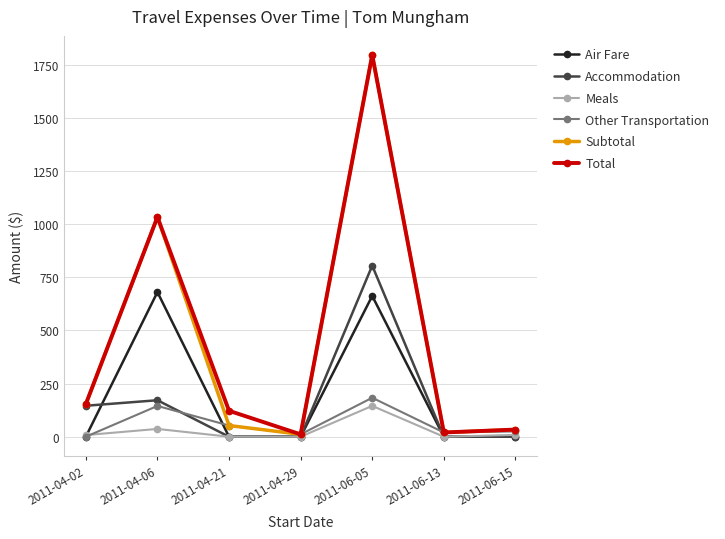

What are all the series names shown in the legend?

Air Fare, Accommodation, Meals, Other Transportation, Subtotal, Total